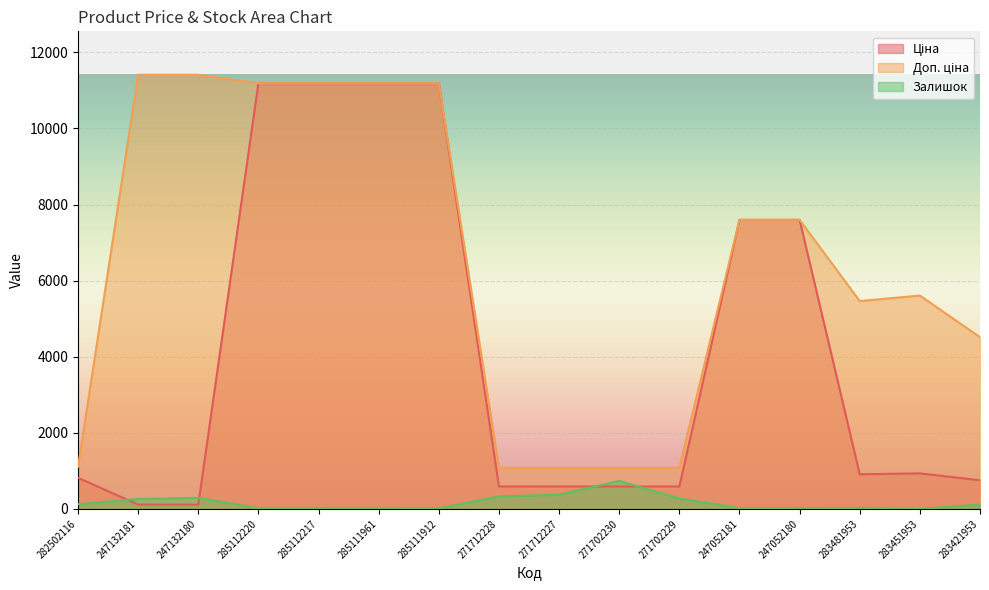

What is the difference between the second highest and second lowest values in the Залишок series?

359.0